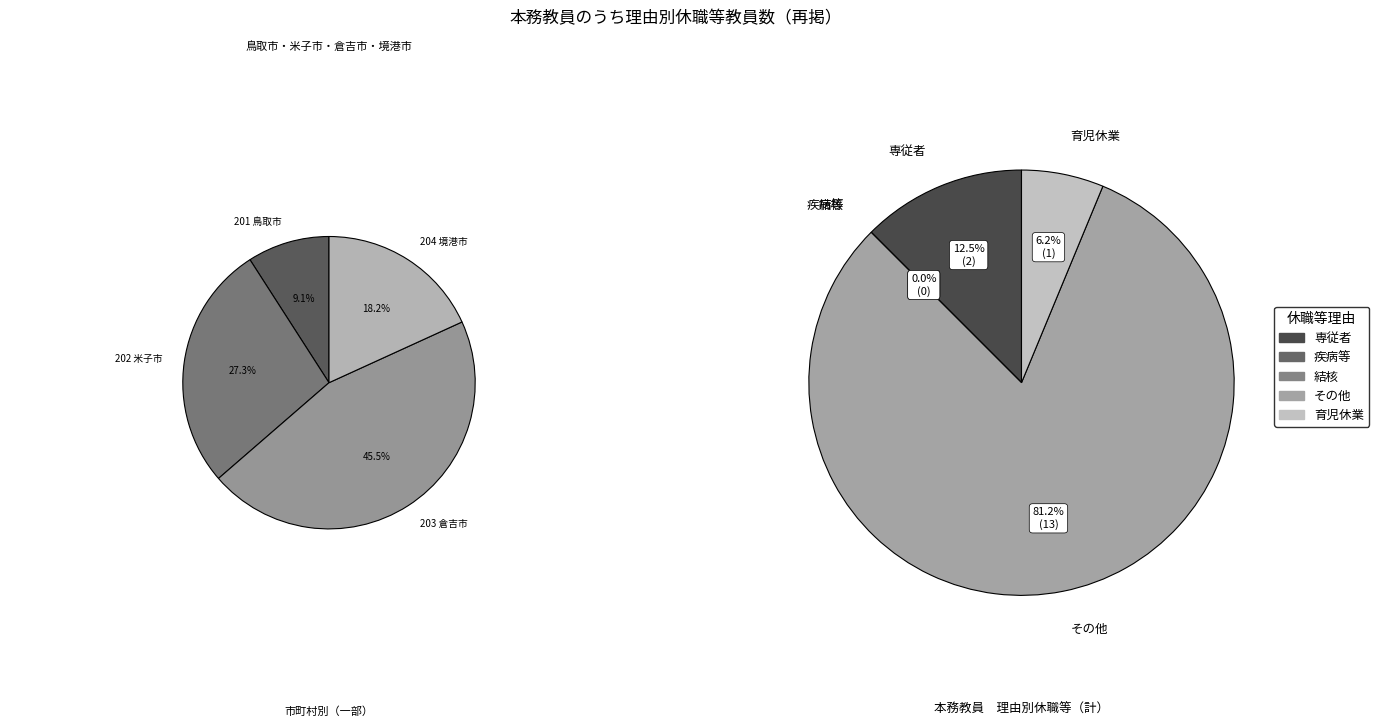

Does any single category account for the majority?

No